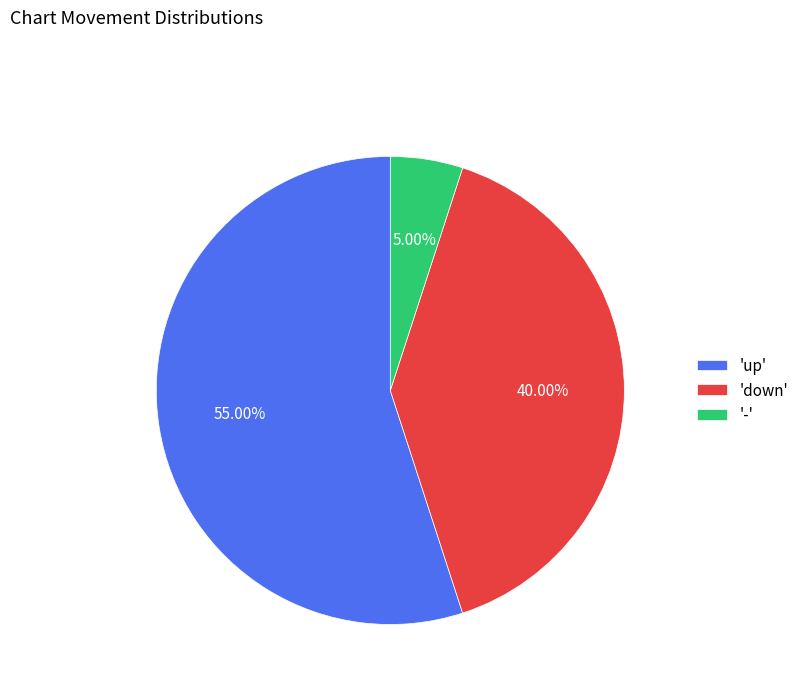

Which category accounts for the majority?

'up'